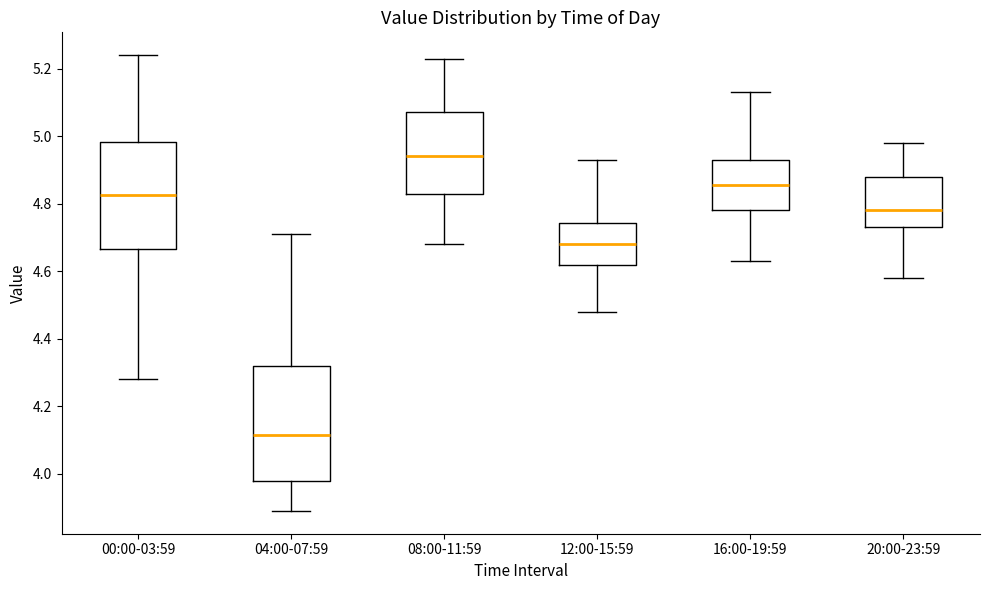

Where does the upper whisker of the box for 00:00-03:59 end on the y-axis? The values are not printed on the chart, so give them approximately, as read against the axis.

5.24